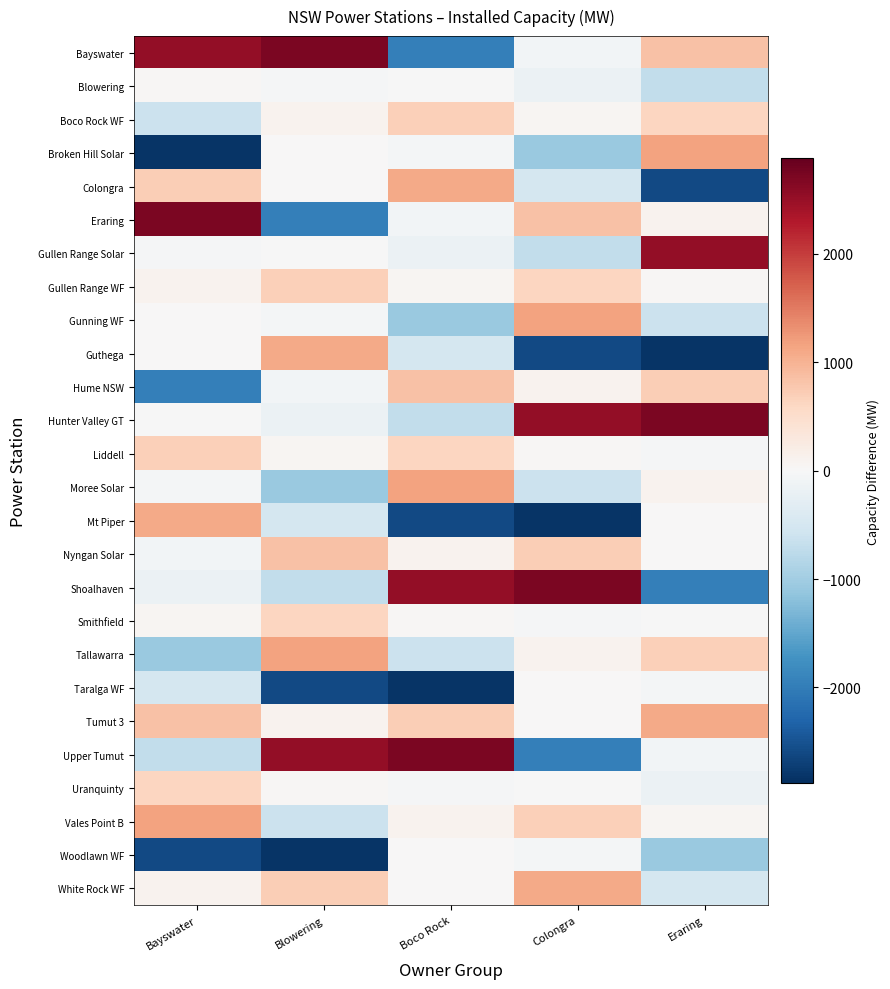

Reading right to left, extract all data points from this chart.

Bayswater: Eraring=836.0	Colongra=-68.9	Boco Rock=-1971.0	Blowering=2714.5	Bayswater=2527.0
Blowering: Eraring=-704.0	Colongra=-180.0	Boco Rock=-6.0	Blowering=-36.5	Bayswater=27.0
Boco Rock WF: Eraring=615.7	Colongra=64.2	Boco Rock=680.0	Blowering=105.5	Bayswater=-611.0
Broken Hill Solar: Eraring=1147.5	Colongra=-1080.0	Boco Rock=-46.0	Blowering=17.5	Bayswater=-2827.0
Colongra: Eraring=-2591.7	Colongra=-509.3	Boco Rock=1080.0	Blowering=10.0	Bayswater=714.0
Eraring: Eraring=92.5	Colongra=836.0	Boco Rock=-68.9	Blowering=-1971.0	Bayswater=2714.5
Gullen Range Solar: Eraring=2527.0	Colongra=-704.0	Boco Rock=-180.0	Blowering=-6.0	Bayswater=-36.5
Gullen Range WF: Eraring=27.0	Colongra=615.7	Boco Rock=64.2	Blowering=680.0	Bayswater=105.5
Gunning WF: Eraring=-611.0	Colongra=1147.5	Boco Rock=-1080.0	Blowering=-46.0	Bayswater=17.5
Guthega: Eraring=-2827.0	Colongra=-2591.7	Boco Rock=-509.3	Blowering=1080.0	Bayswater=10.0
Hume NSW: Eraring=714.0	Colongra=92.5	Boco Rock=836.0	Blowering=-68.9	Bayswater=-1971.0
Hunter Valley GT: Eraring=2714.5	Colongra=2527.0	Boco Rock=-704.0	Blowering=-180.0	Bayswater=-6.0
Liddell: Eraring=-36.5	Colongra=27.0	Boco Rock=615.7	Blowering=64.2	Bayswater=680.0
Moree Solar: Eraring=105.5	Colongra=-611.0	Boco Rock=1147.5	Blowering=-1080.0	Bayswater=-46.0
Mt Piper: Eraring=17.5	Colongra=-2827.0	Boco Rock=-2591.7	Blowering=-509.3	Bayswater=1080.0
Nyngan Solar: Eraring=10.0	Colongra=714.0	Boco Rock=92.5	Blowering=836.0	Bayswater=-68.9
Shoalhaven: Eraring=-1971.0	Colongra=2714.5	Boco Rock=2527.0	Blowering=-704.0	Bayswater=-180.0
Smithfield: Eraring=-6.0	Colongra=-36.5	Boco Rock=27.0	Blowering=615.7	Bayswater=64.2
Tallawarra: Eraring=680.0	Colongra=105.5	Boco Rock=-611.0	Blowering=1147.5	Bayswater=-1080.0
Taralga WF: Eraring=-46.0	Colongra=17.5	Boco Rock=-2827.0	Blowering=-2591.7	Bayswater=-509.3
Tumut 3: Eraring=1080.0	Colongra=10.0	Boco Rock=714.0	Blowering=92.5	Bayswater=836.0
Upper Tumut: Eraring=-68.9	Colongra=-1971.0	Boco Rock=2714.5	Blowering=2527.0	Bayswater=-704.0
Uranquinty: Eraring=-180.0	Colongra=-6.0	Boco Rock=-36.5	Blowering=27.0	Bayswater=615.7
Vales Point B: Eraring=64.2	Colongra=680.0	Boco Rock=105.5	Blowering=-611.0	Bayswater=1147.5
Woodlawn WF: Eraring=-1080.0	Colongra=-46.0	Boco Rock=17.5	Blowering=-2827.0	Bayswater=-2591.7
White Rock WF: Eraring=-509.3	Colongra=1080.0	Boco Rock=10.0	Blowering=714.0	Bayswater=92.5